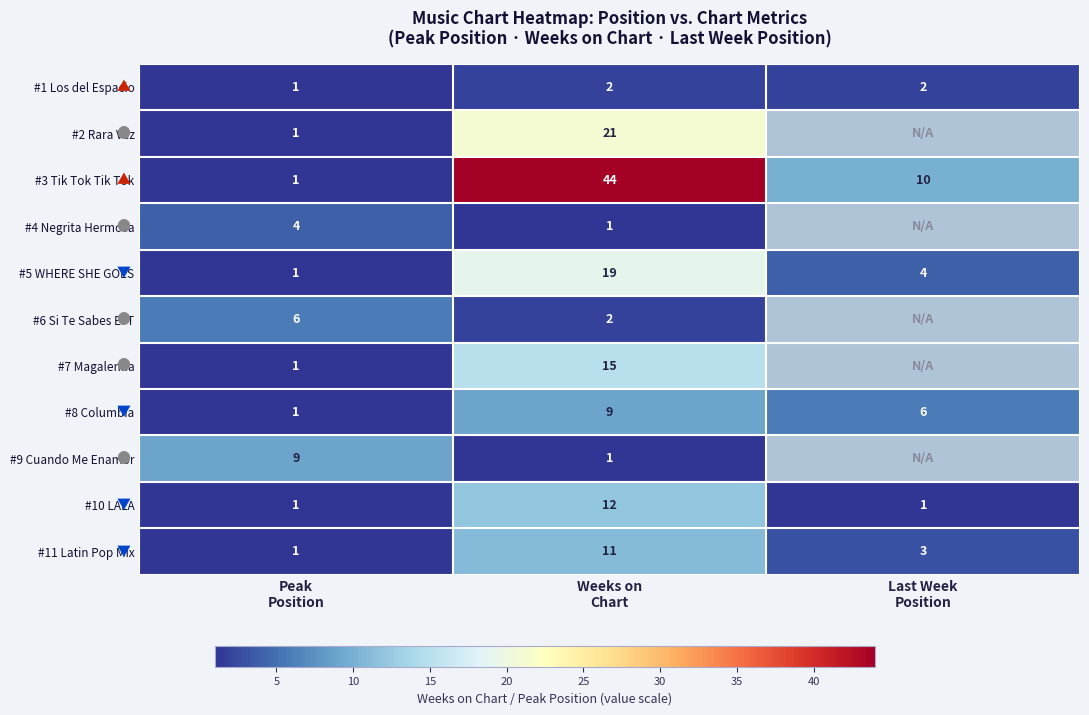

How many series are shown in this chart?

11